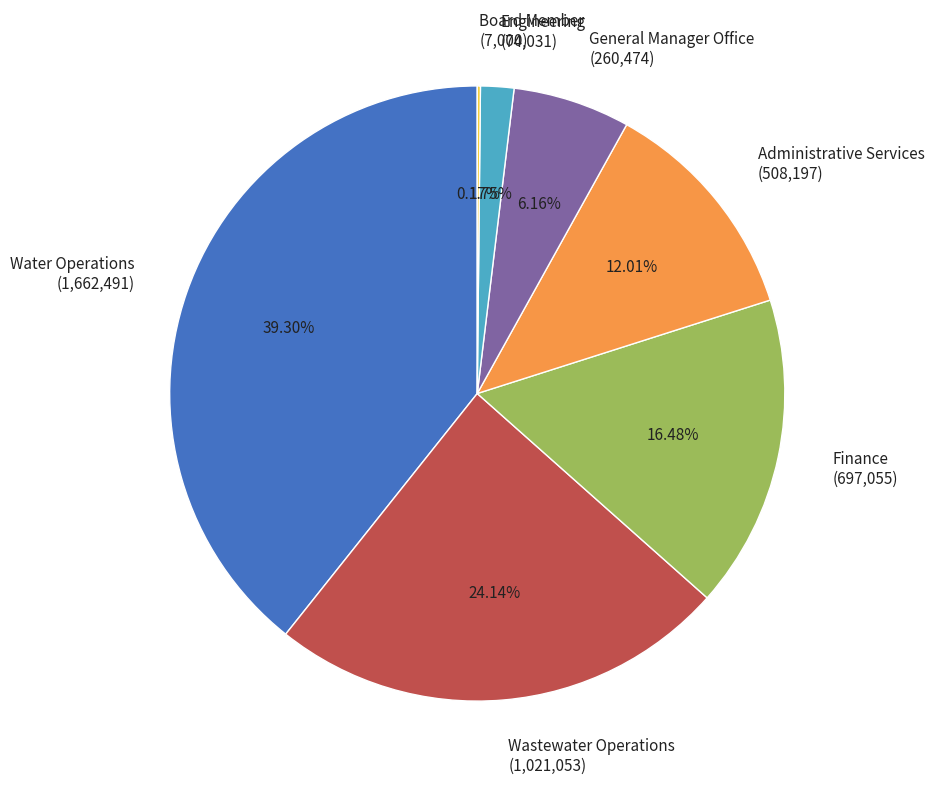

Is there a majority slice in this chart?

No